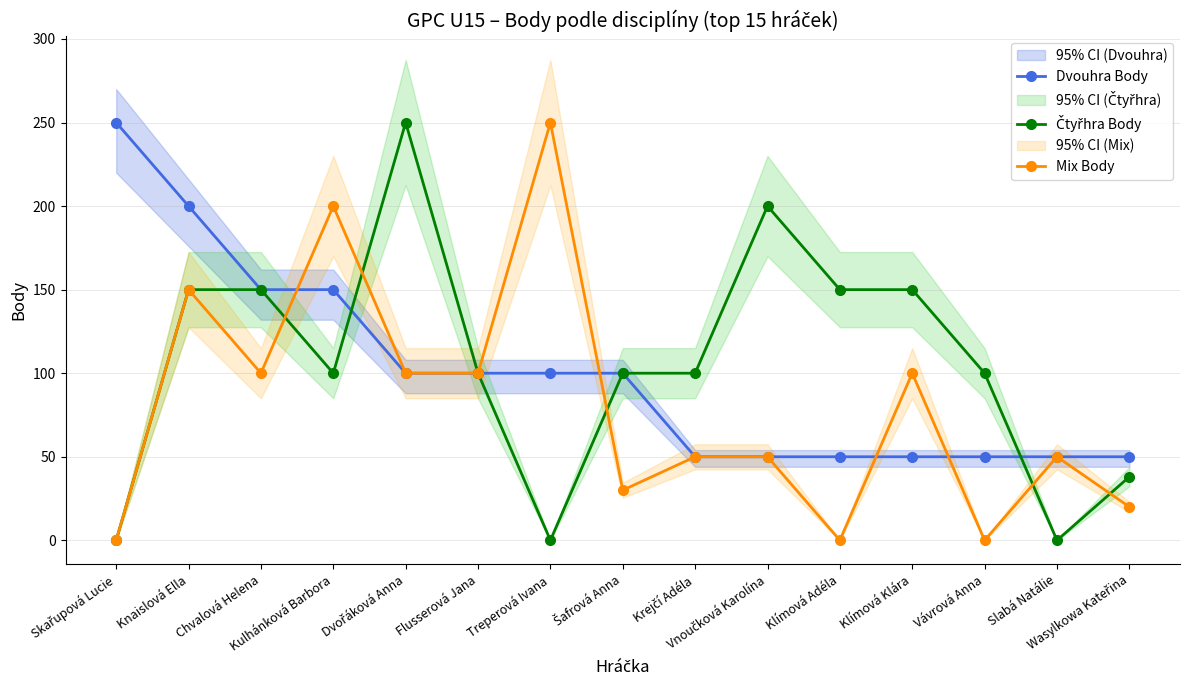

What is the difference between the Mix Body values at Vnoučková Karolína and Klímová Klára?

50